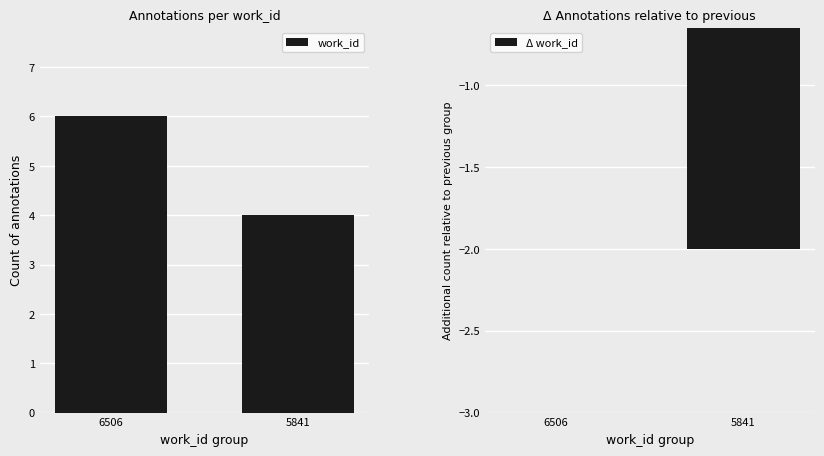

What is the minimum value shown in the chart?

-2.0